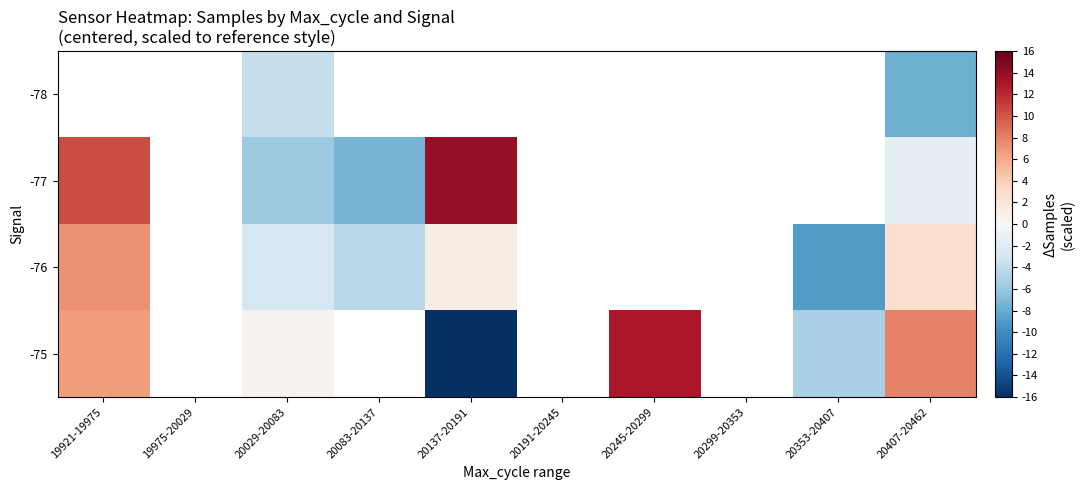

How many values in -76 are below zero?

3